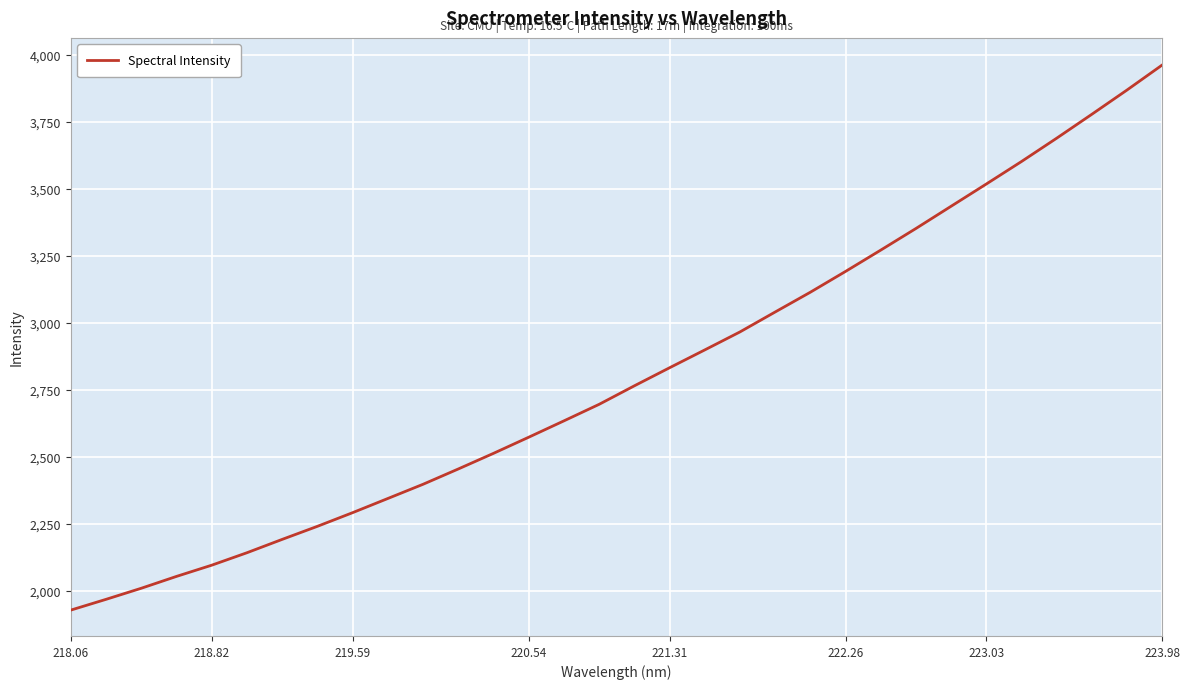

What is the greatest value displayed?

3961.0